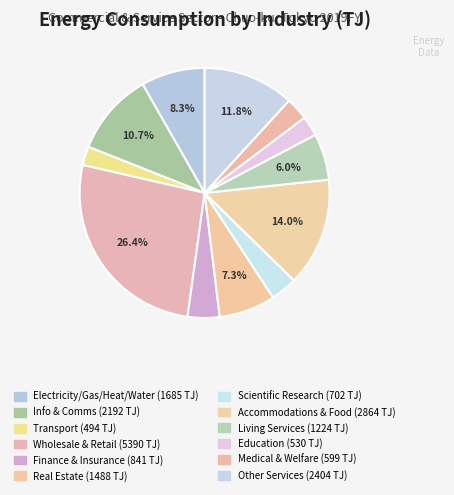

What is the largest slice in the pie chart?

Wholesale & Retail Trade